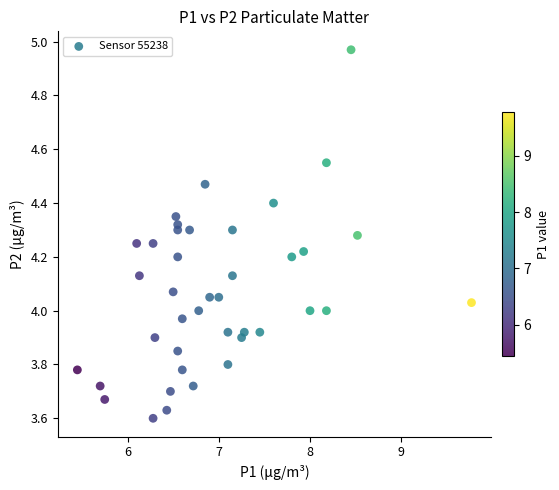

What is the range of Y values (max minus min)?

1.4